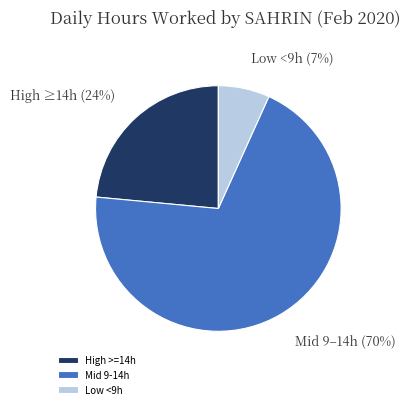

Count the number of slices in the pie.

3